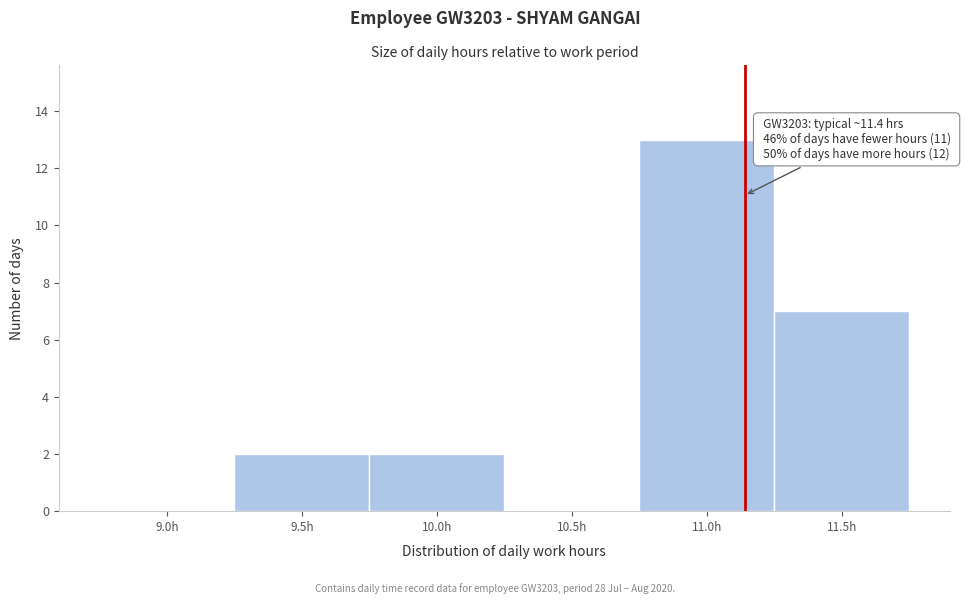

Reading left to right, transcribe all the data shown in this chart.

9.0h=0	9.5h=2	10.0h=2	10.5h=0	11.0h=13	11.5h=7